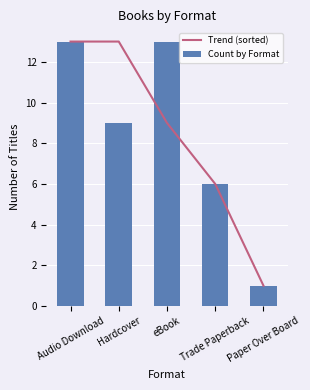

Reading left to right, transcribe all the data shown in this chart.

Trend (sorted): 13	13	9	6	1
Count by Format: 13	9	13	6	1